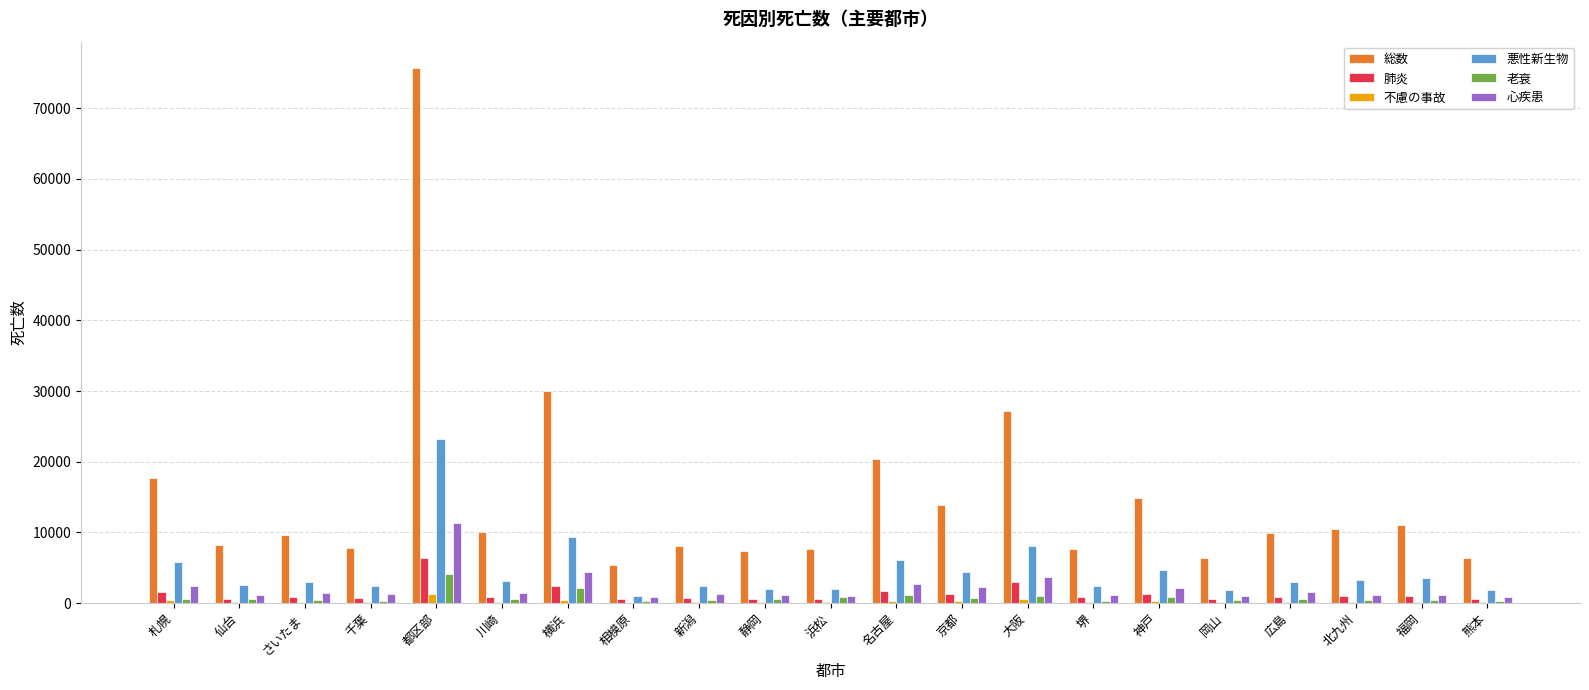

Which series has the widest spread of values?

総数